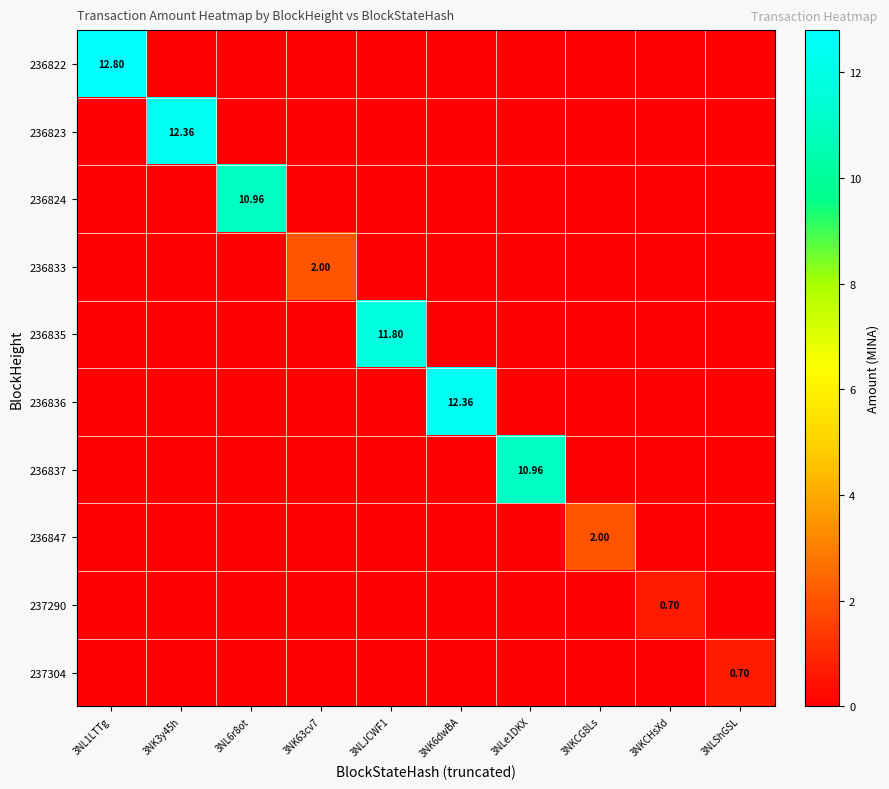

Which series changed the most between 3NL1LTTg and 3NK6dwBA?

236822